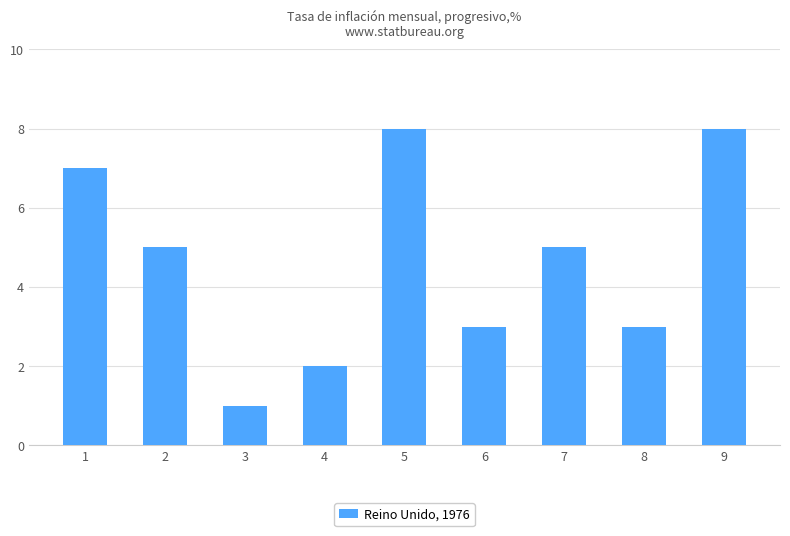

What is the value of the 3rd bar from the left?

1